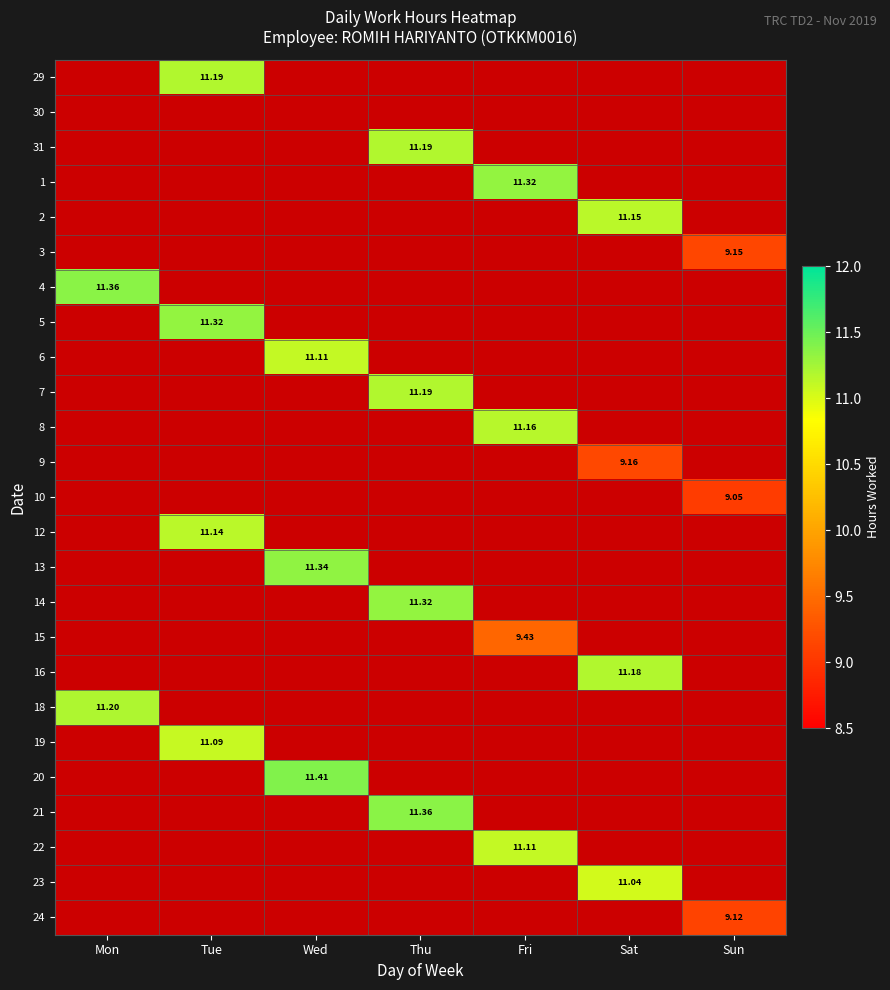

Is the value of 18 at Mon greater than the value of 5 at Tue?

No